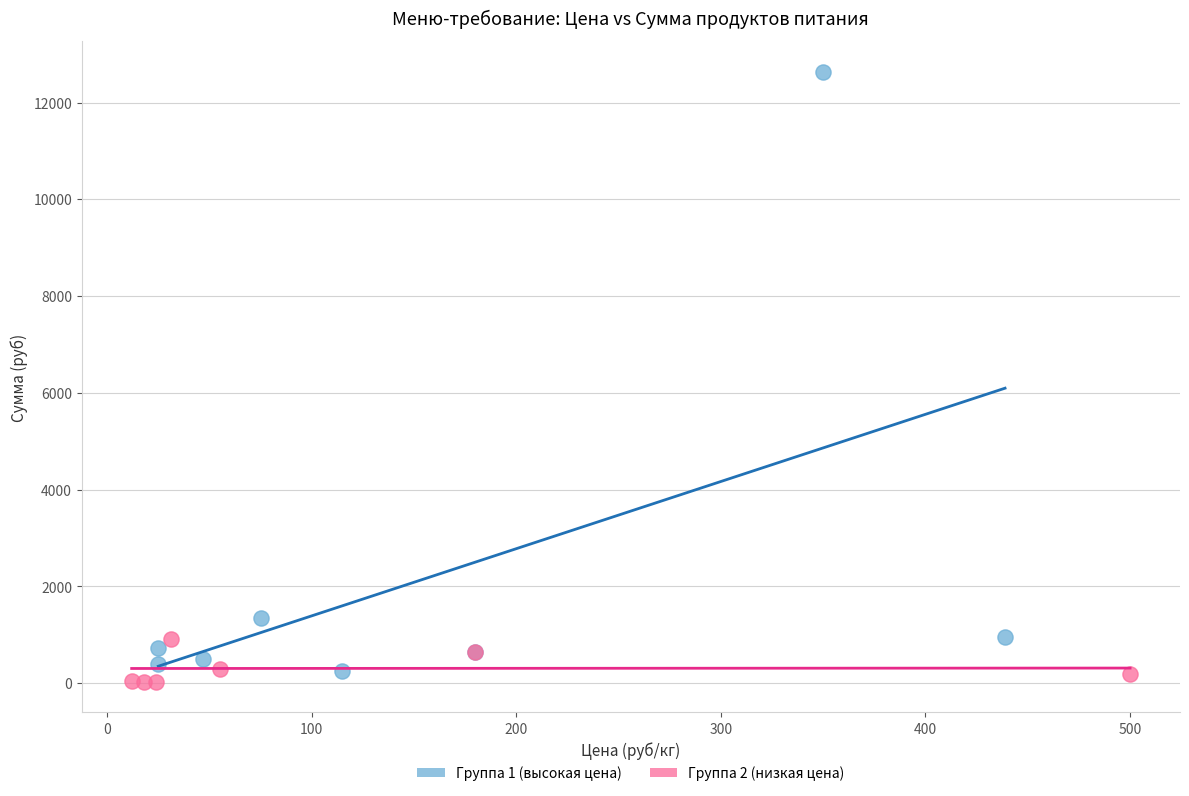

What are all the series names shown in the legend?

Группа 1 (высокая цена), Группа 2 (низкая цена)